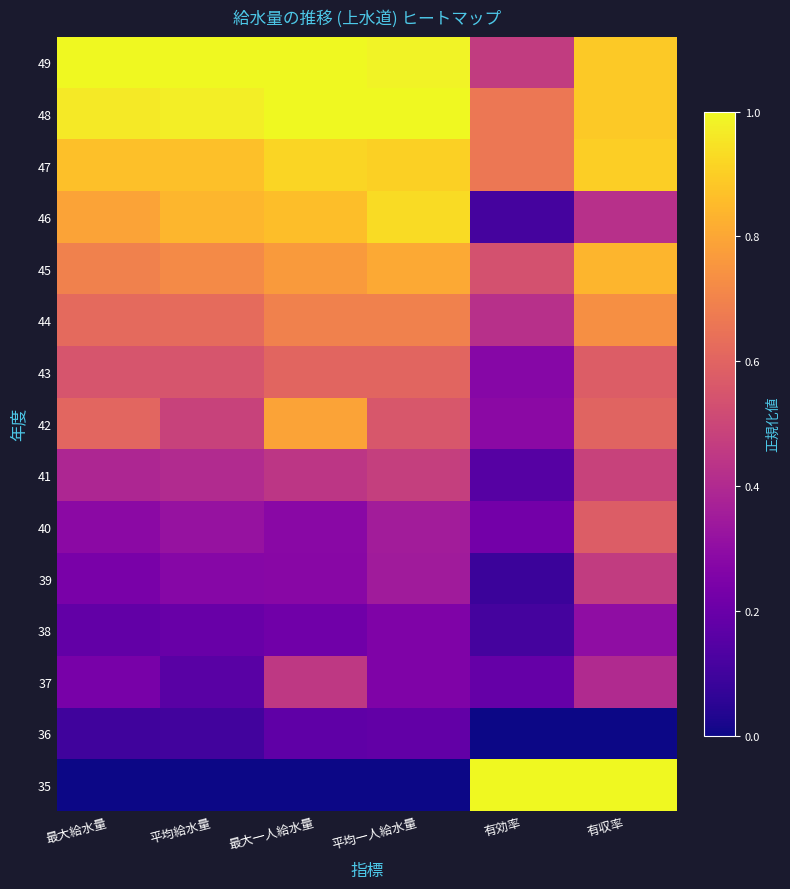

At which category is the sum across all series the highest?

有収率